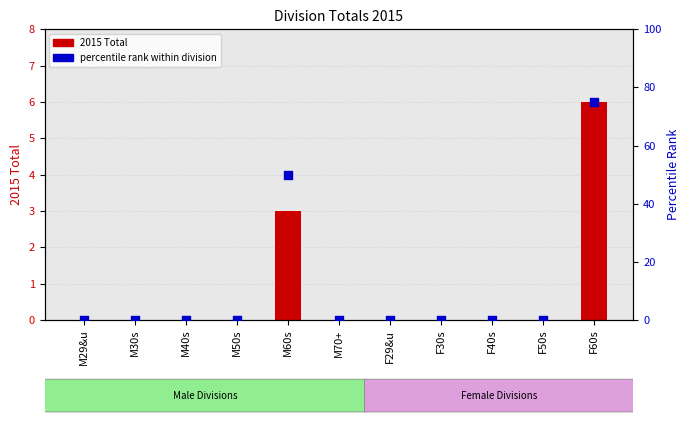

What are all the series names shown in the legend?

2015 Total, percentile rank within division